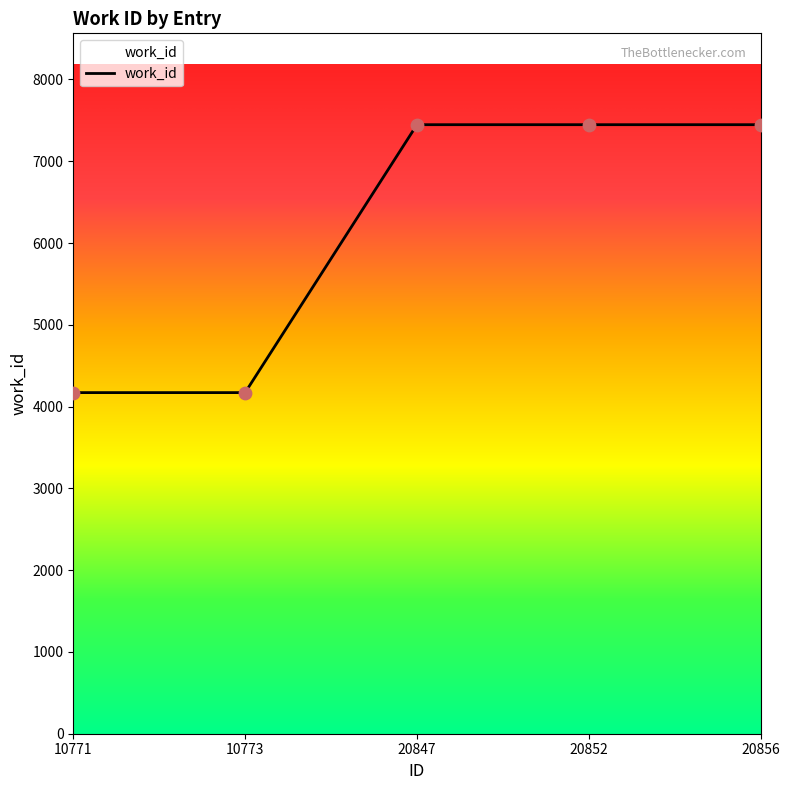

Approximately how many times larger is the value at 20847 compared to 10773?

1.8